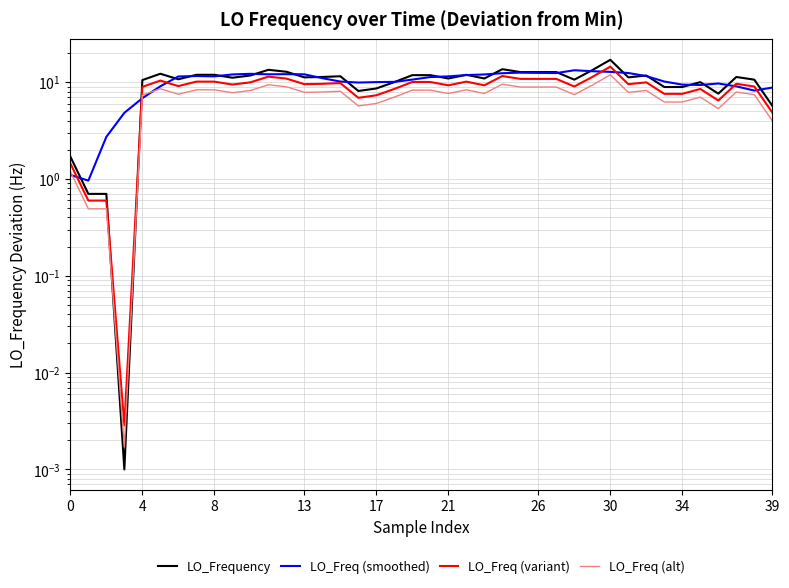

Rank the series at 16 from highest to lowest value.

LO_Freq (smoothed), LO_Frequency, LO_Freq (variant), LO_Freq (alt)